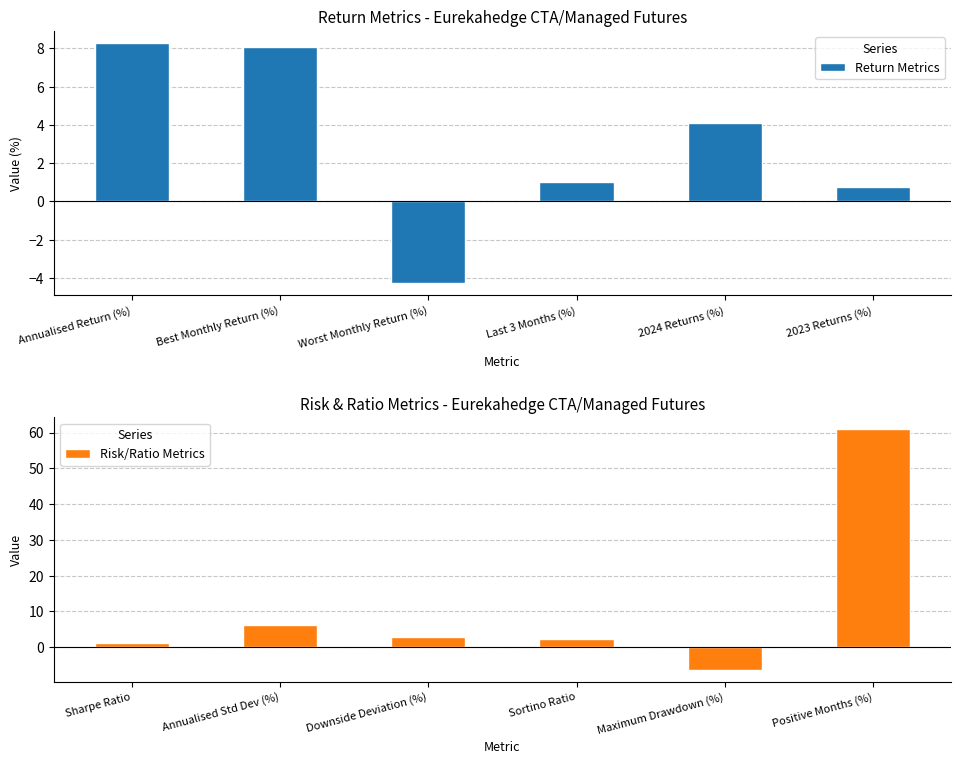

The value of Return Metrics at 2023 Returns (%) is 1.2. True or false?

False